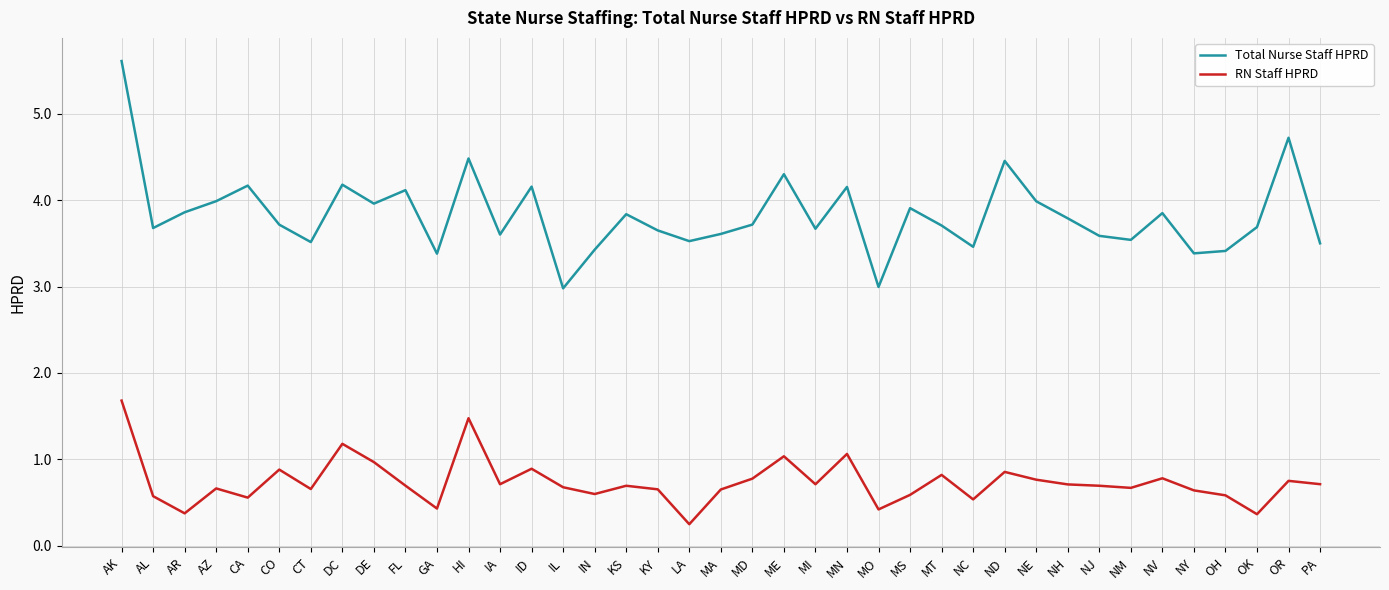

Which label corresponds to the smallest value in the chart?

LA